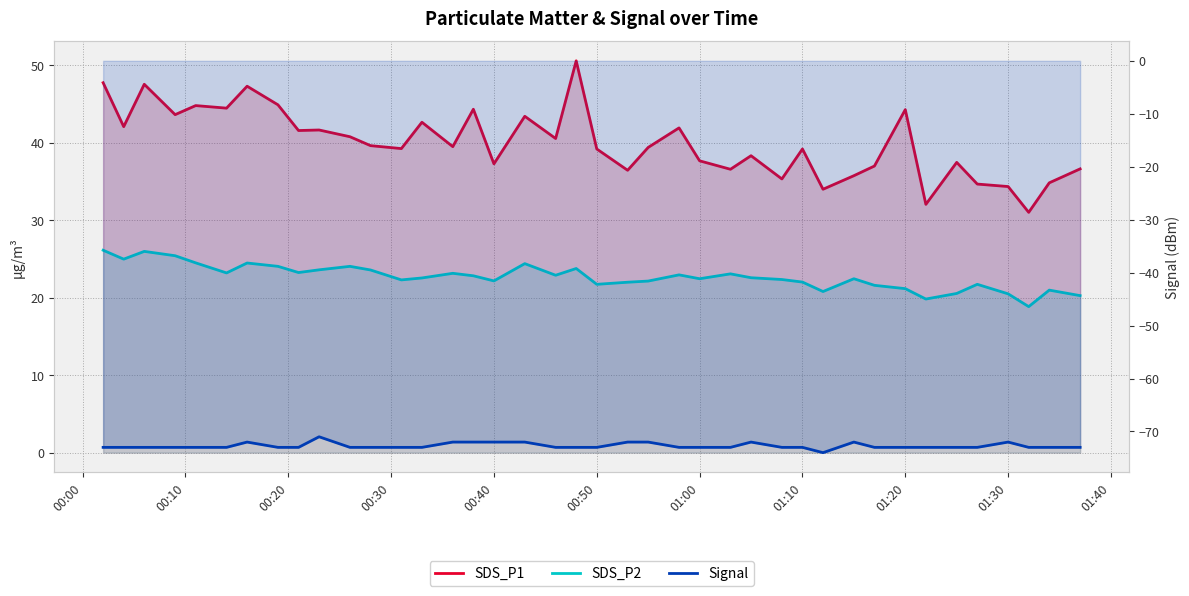

Reading left to right, list all the values displayed in this chart.

SDS_P1: 47.8	42.1	47.5	43.6	44.8	44.5	47.3	44.9	41.6	41.6	40.8	39.6	39.2	42.6	39.5	44.3	37.3	43.4	40.5	50.6	39.2	36.5	39.4	41.9	37.7	36.6	38.3	35.3	39.2	34.0	35.8	37.0	44.3	32.0	37.5	34.7	34.4	31.0	34.8	36.6
SDS_P2: 26.1	25.0	26.0	25.4	24.5	23.2	24.5	24.1	23.2	23.6	24.1	23.6	22.3	22.6	23.1	22.8	22.2	24.4	22.9	23.8	21.7	22.0	22.1	22.9	22.4	23.1	22.6	22.4	22.0	20.8	22.4	21.6	21.2	19.8	20.6	21.7	20.5	18.9	21.0	20.3
Signal: -73.0	-73.0	-73.0	-73.0	-73.0	-73.0	-72.0	-73.0	-73.0	-71.0	-73.0	-73.0	-73.0	-73.0	-72.0	-72.0	-72.0	-72.0	-73.0	-73.0	-73.0	-72.0	-72.0	-73.0	-73.0	-73.0	-72.0	-73.0	-73.0	-74.0	-72.0	-73.0	-73.0	-73.0	-73.0	-73.0	-72.0	-73.0	-73.0	-73.0